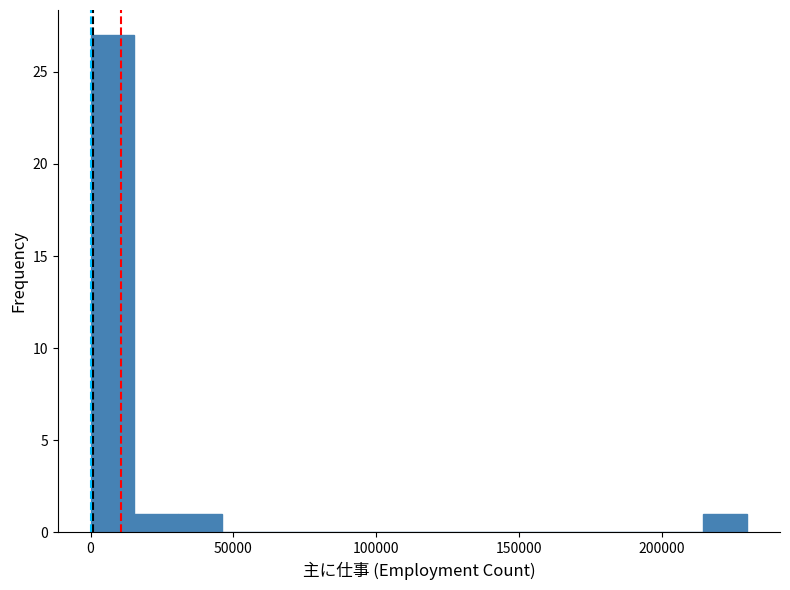

Read against the x-axis, roughly where is the centre of the tallest bar?

10000